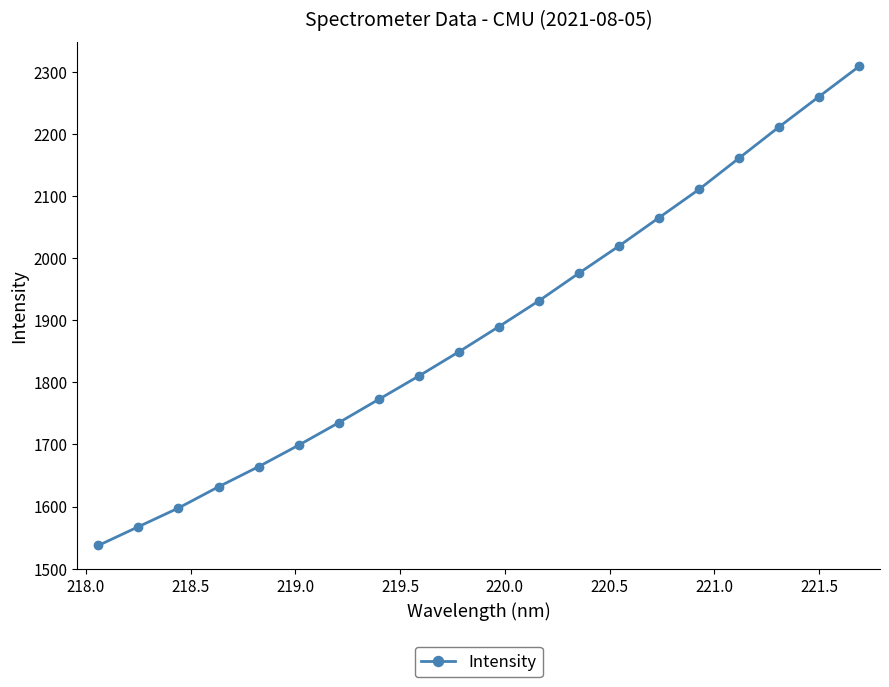

Reading left to right, extract all data points from this chart.

1537.4	1567.6	1597.7	1631.8	1664.2	1698.8	1735.0	1772.6	1810.2	1849.1	1889.7	1931.2	1975.8	2019.5	2065.1	2110.6	2160.9	2211.2	2260.0	2308.6